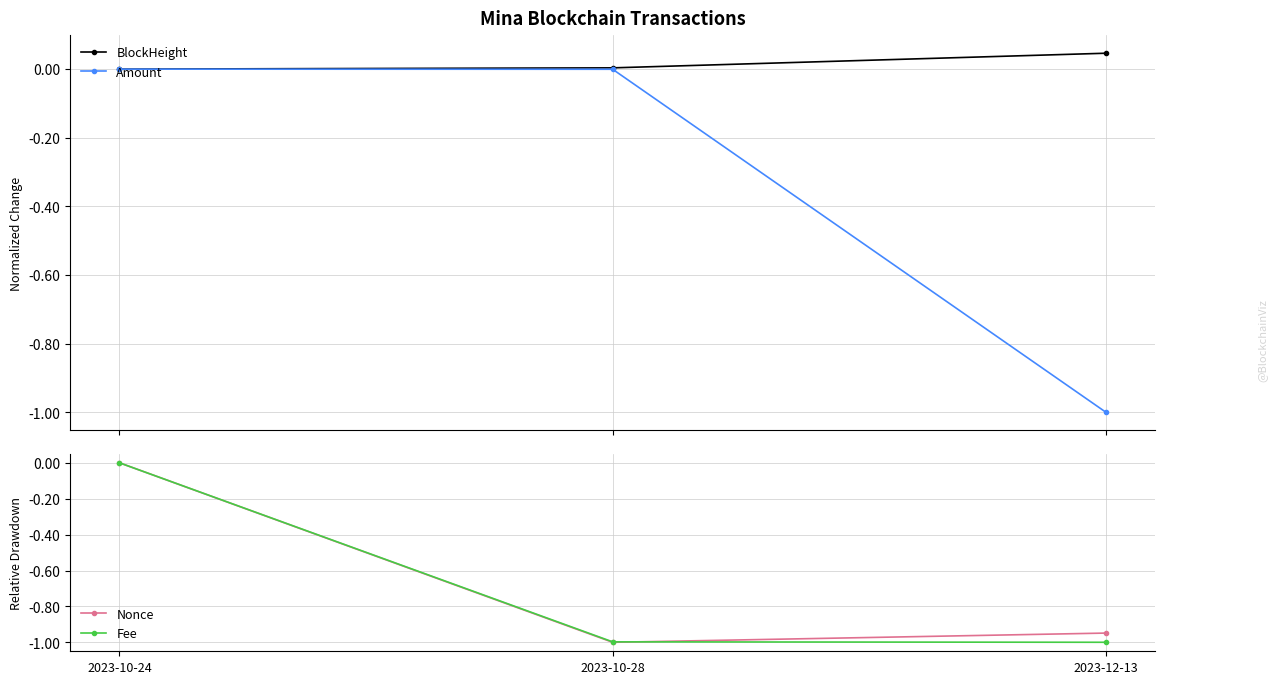

What is the label of the 3rd point from the left?

2023-12-13